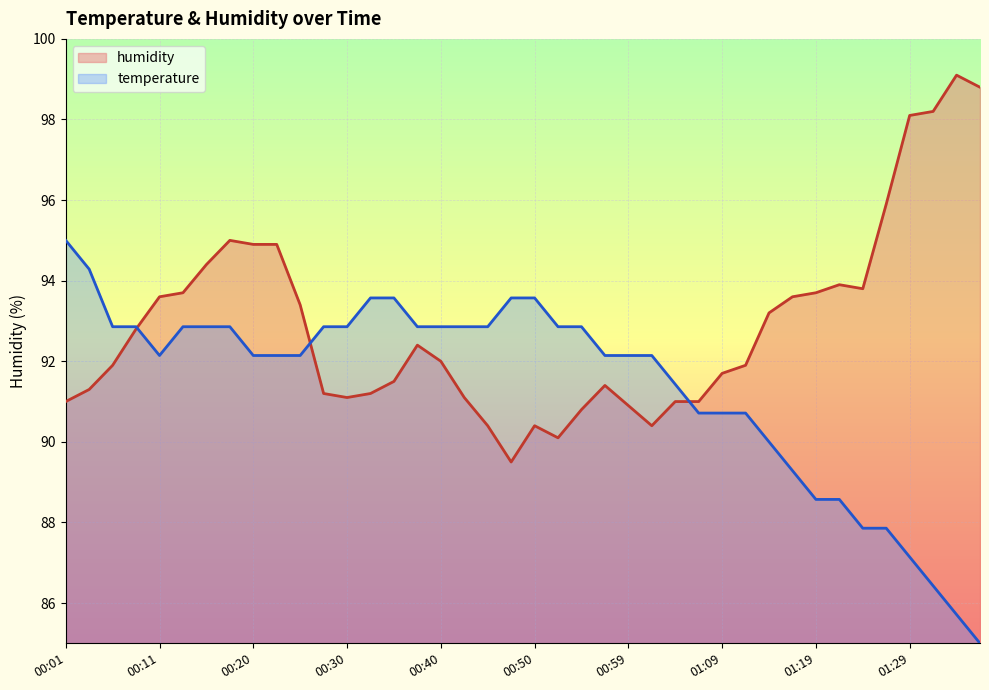

Which series has the widest spread of values?

temperature